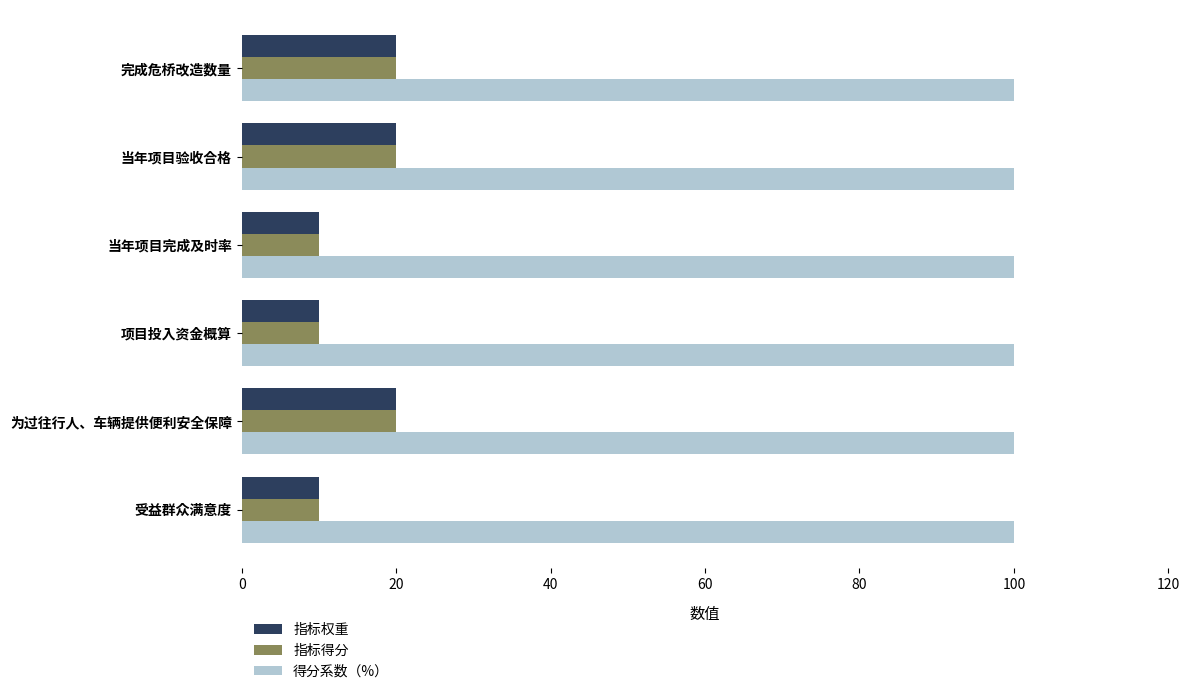

What is the sum of all 得分系数（%） values?

600